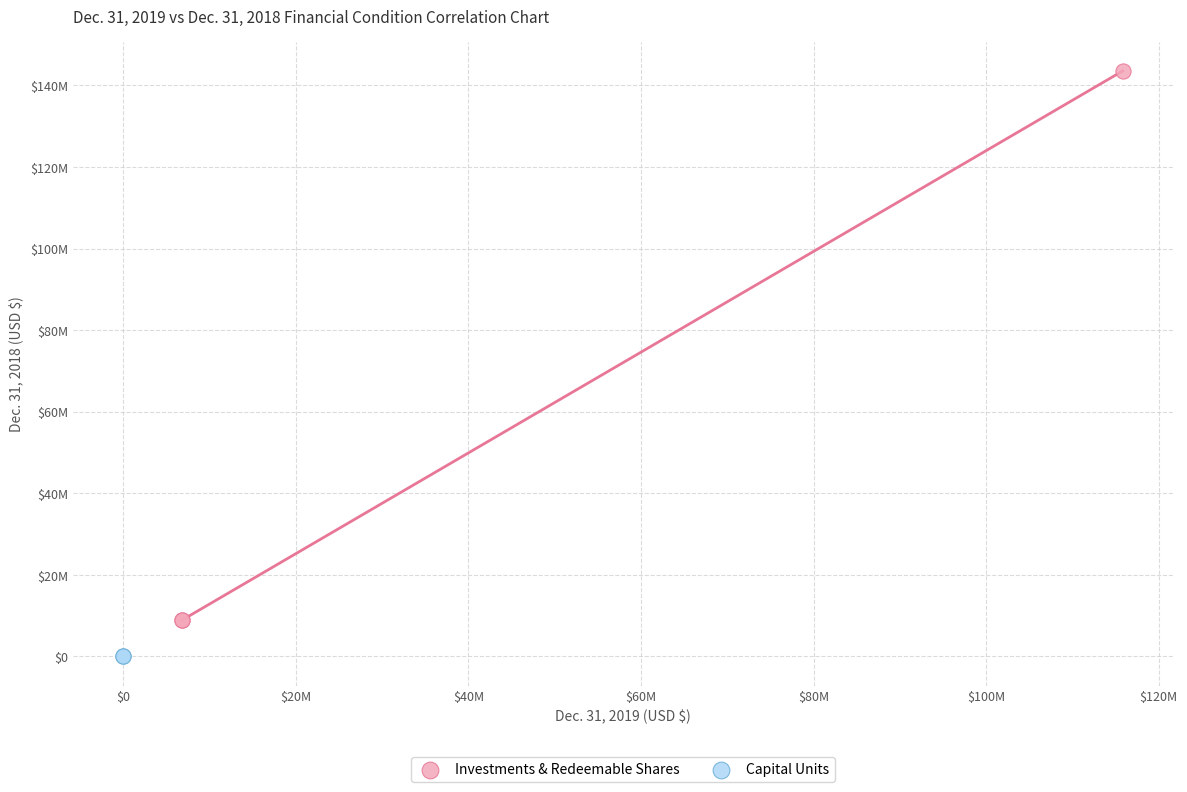

What are all the series names shown in the legend?

Investments & Redeemable Shares, Capital Units